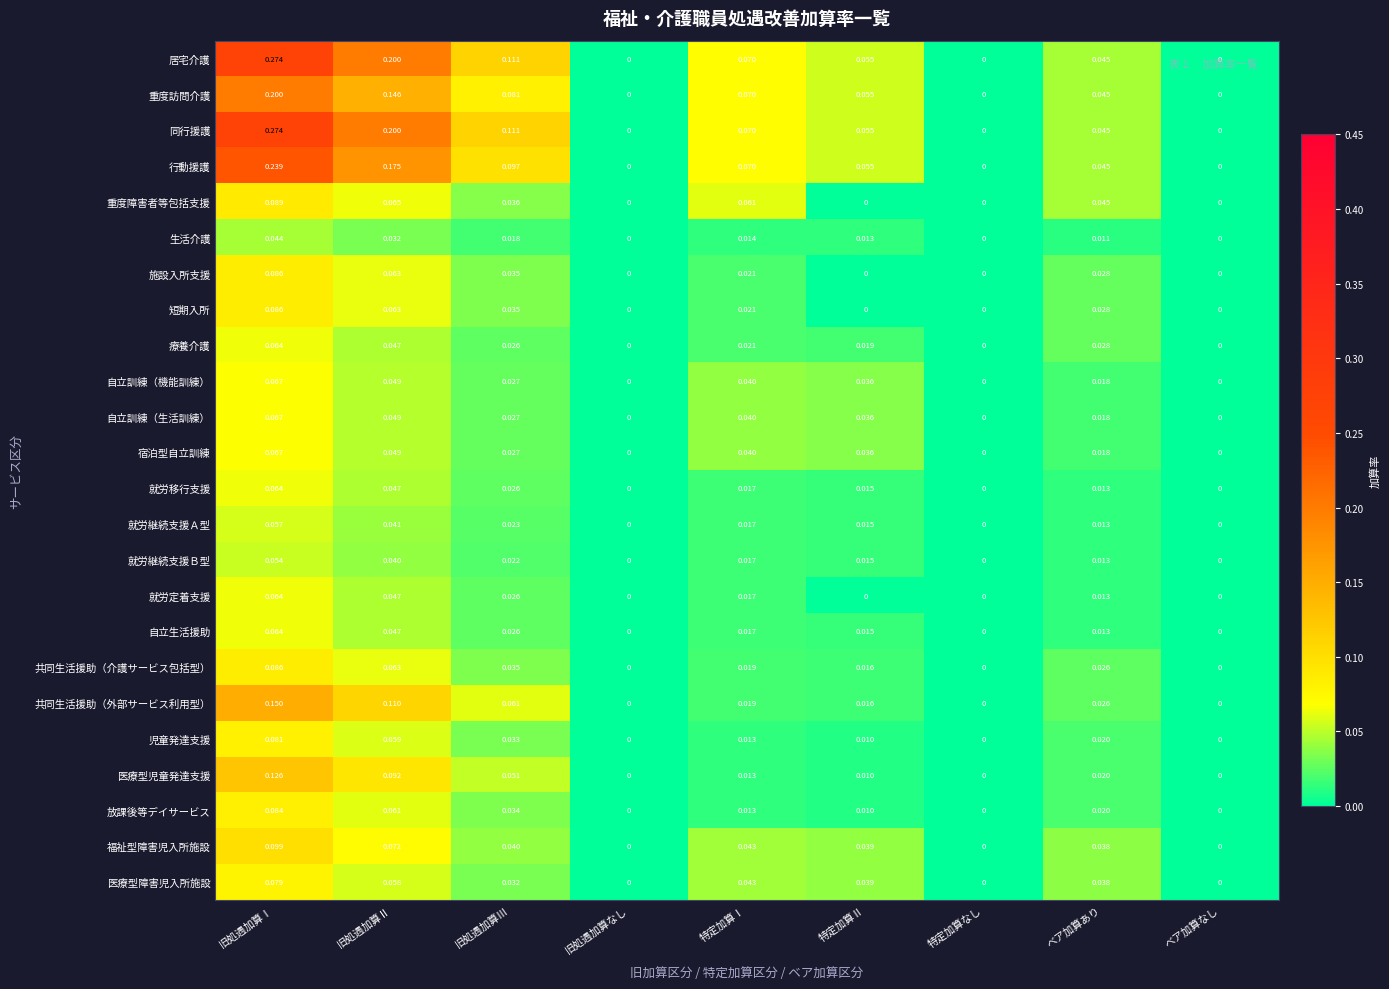

What is the total value across all series at ベア加算あり?

0.6